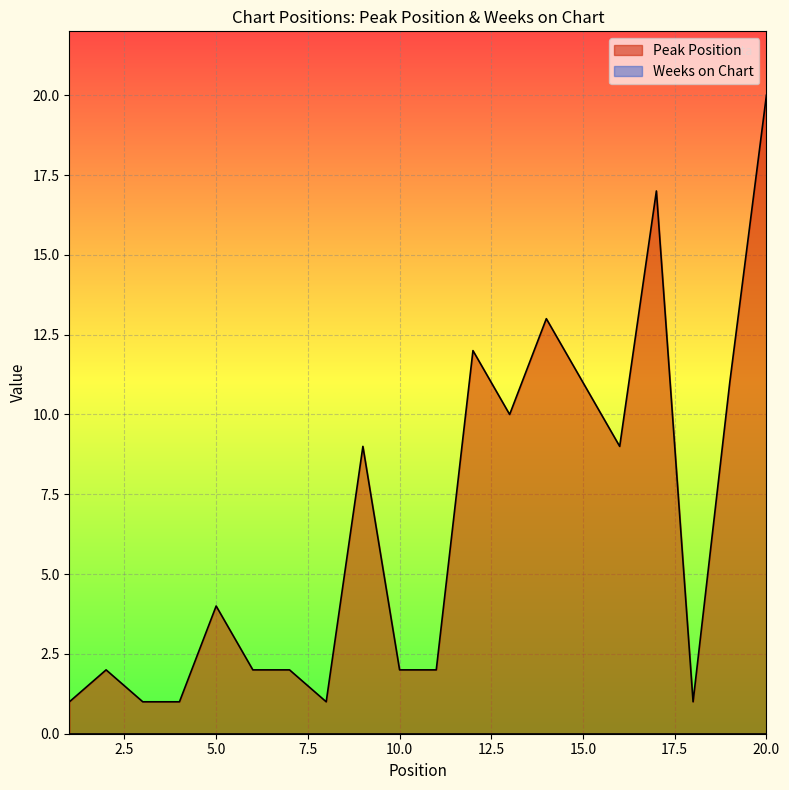

Where is the data nearest to the value 10?

13